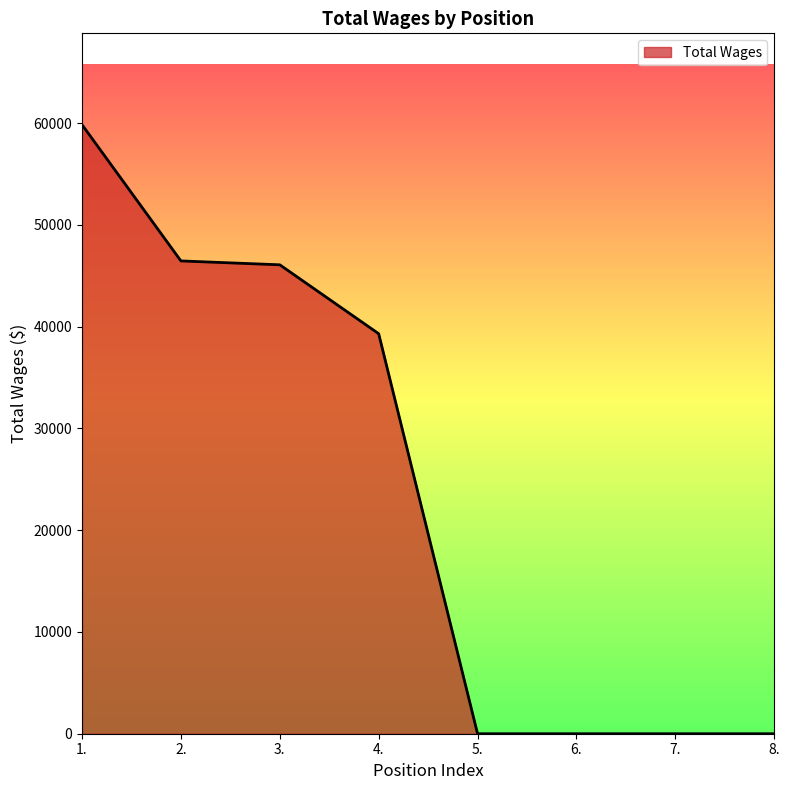

What is the maximum value shown in the chart?

59843